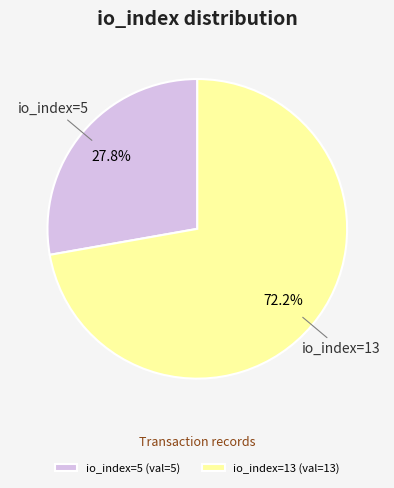

To the nearest percent, what is the combined percentage of io_index=13 and io_index=5?

100%